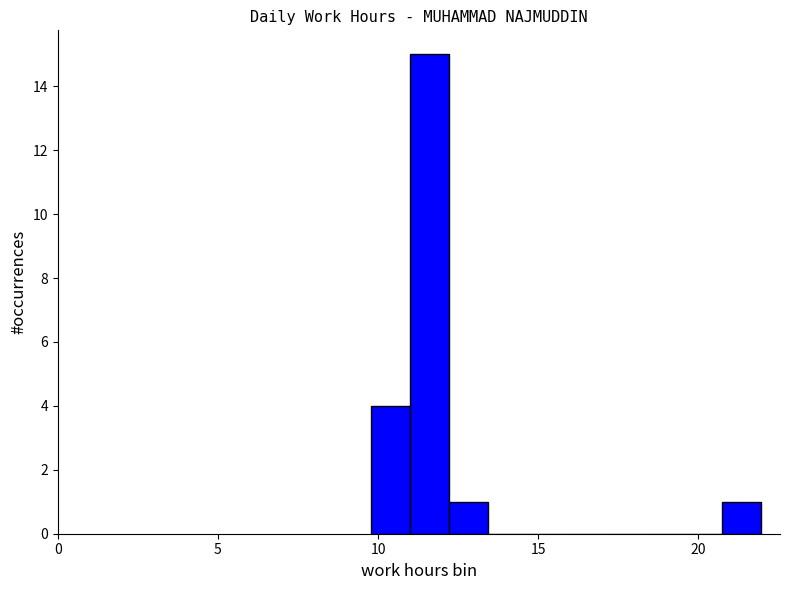

Around what value on the x-axis is the tallest bar? Give the approximate position of its centre, as read against the axis.

11.5